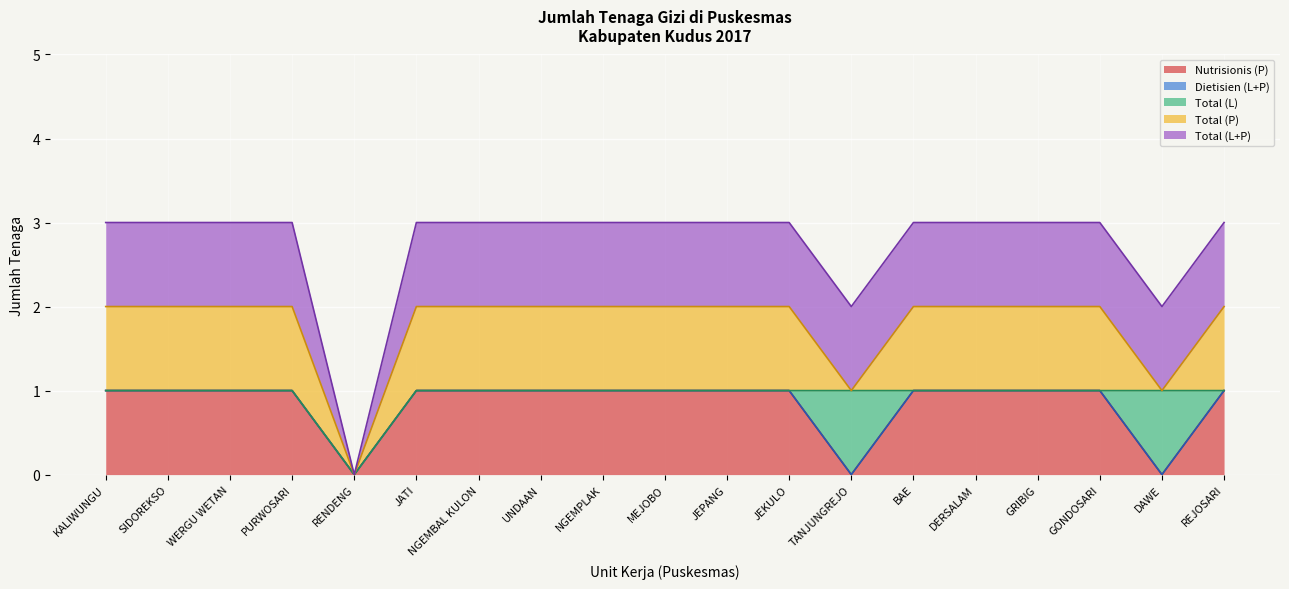

Which category has the lowest value in the Total (L+P) series?

RENDENG